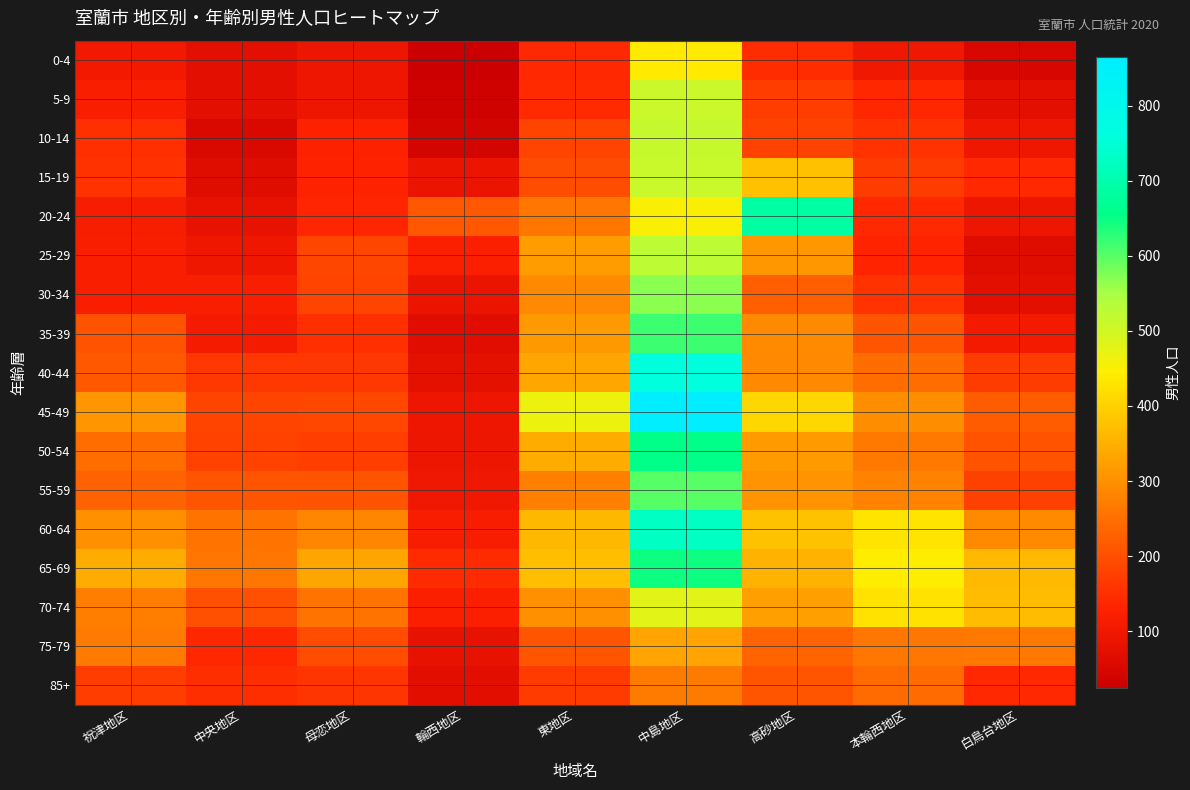

How many categories are shown in the chart?

9